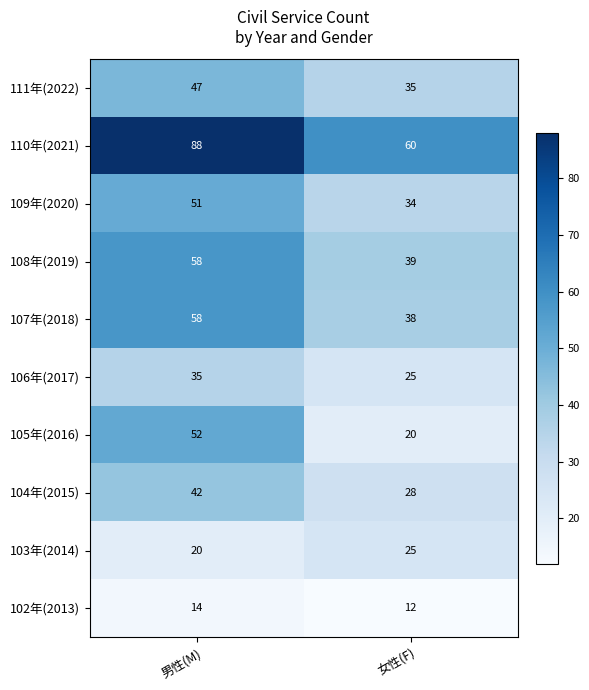

What value does the 111年(2022) series have at 男性(M), to the nearest 10?

50